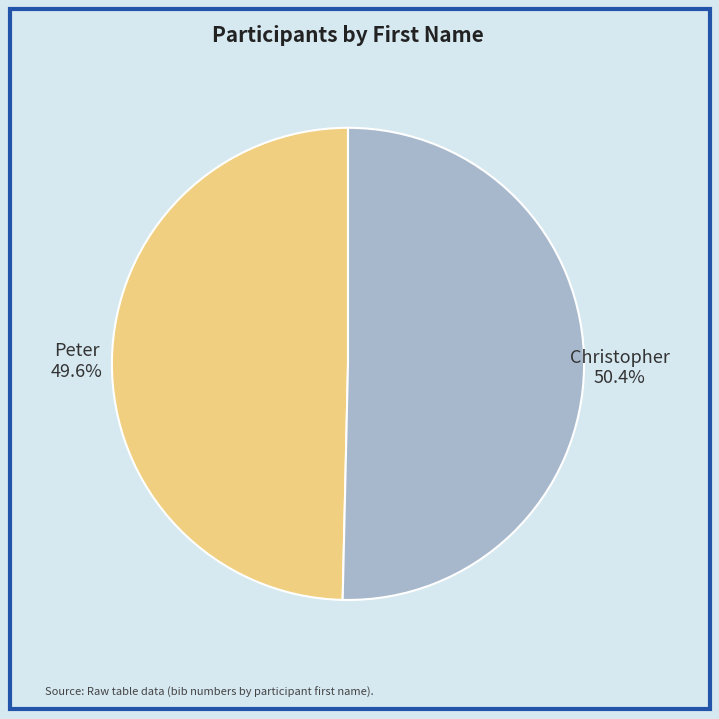

Is there a majority slice in this chart?

Yes